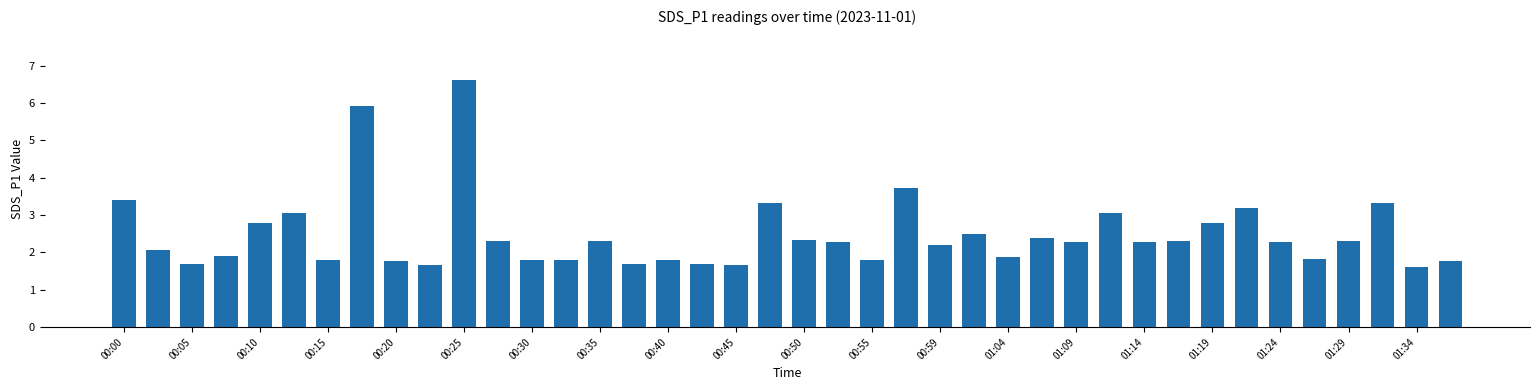

What is the difference between the second highest and second lowest values?

4.3